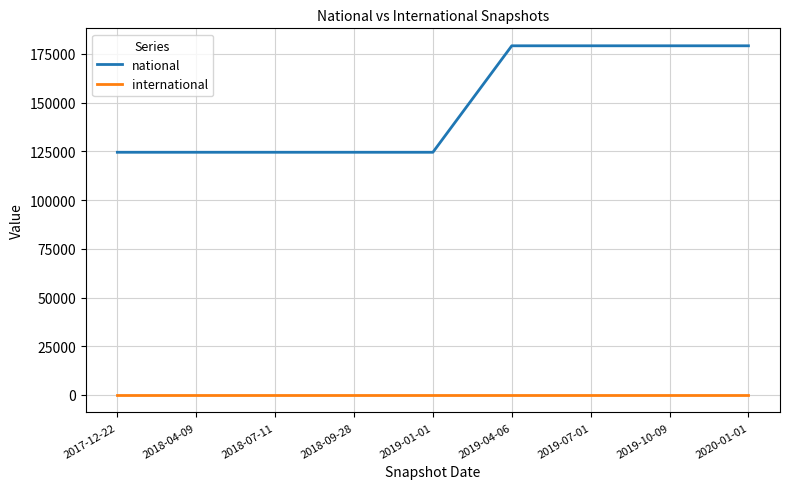

True or false: international and national intersect in this chart.

False